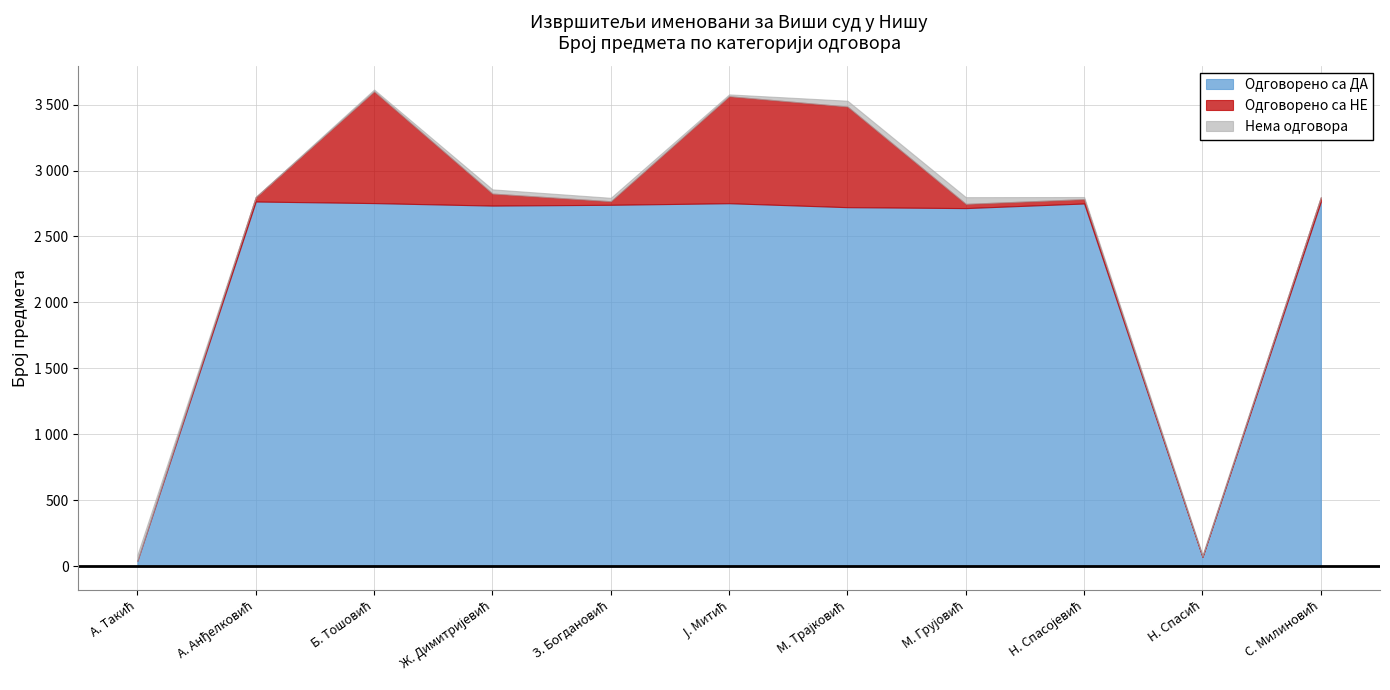

True or false: Одговорено са ДА has more than 0 points higher than both neighbors.

True